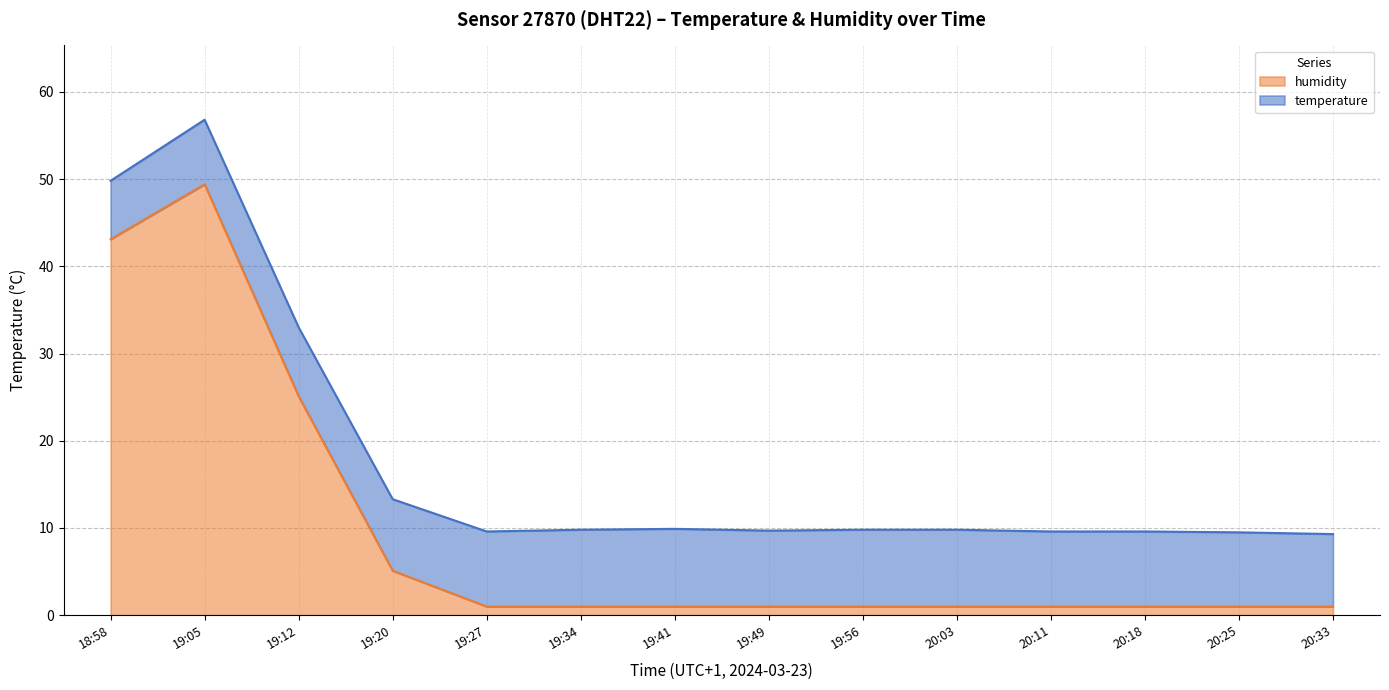

What is the approximate value at 19:20?

5.1